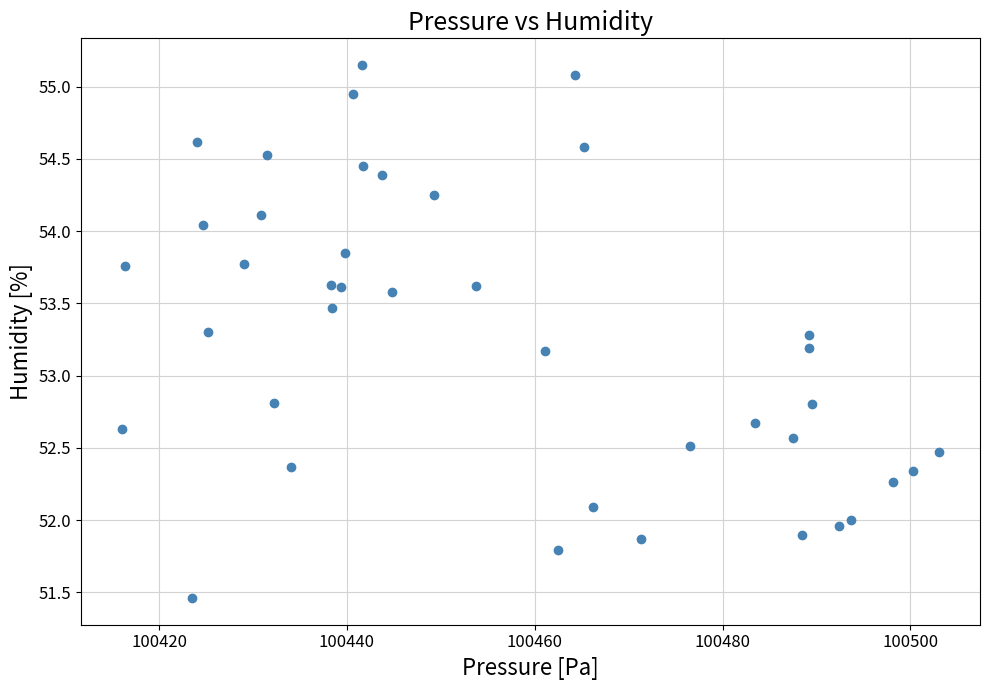

What is the range of Y values (max minus min)?

3.7